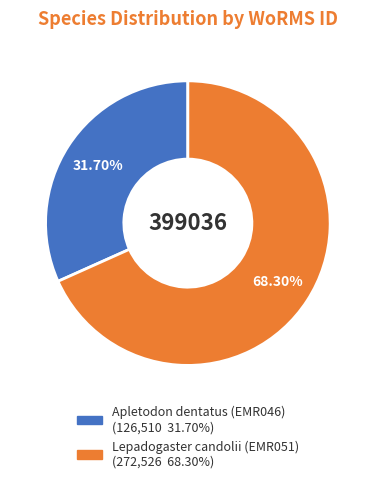

To the nearest percent, what is the combined percentage of Lepadogaster candolii (EMR051) and Apletodon dentatus (EMR046)?

100%